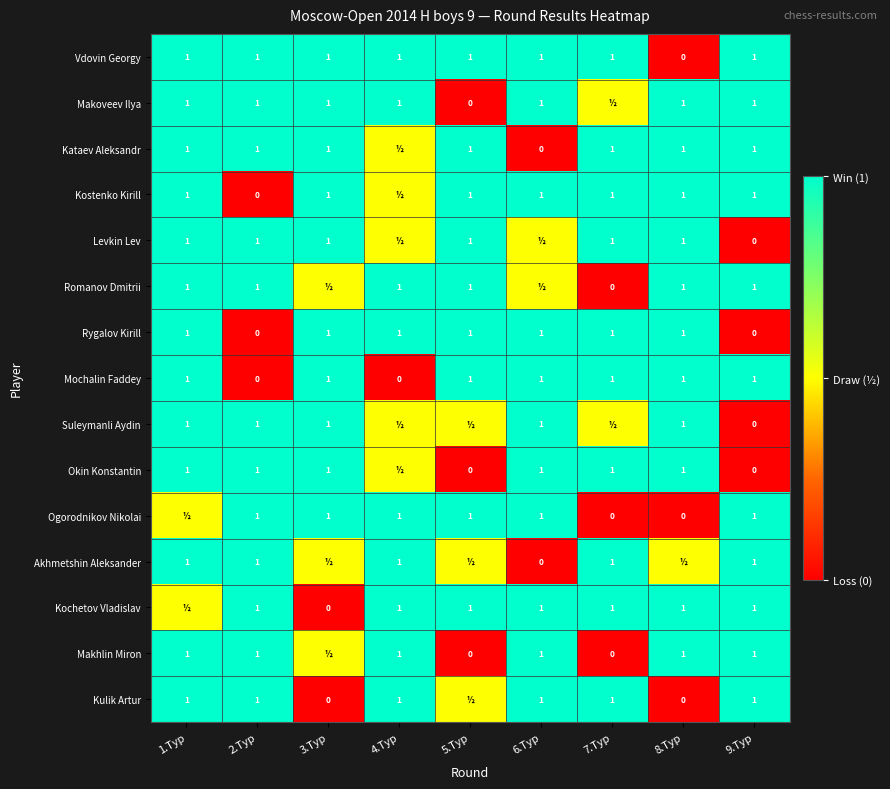

What is the total value across all series at 2.Tур?

12.0